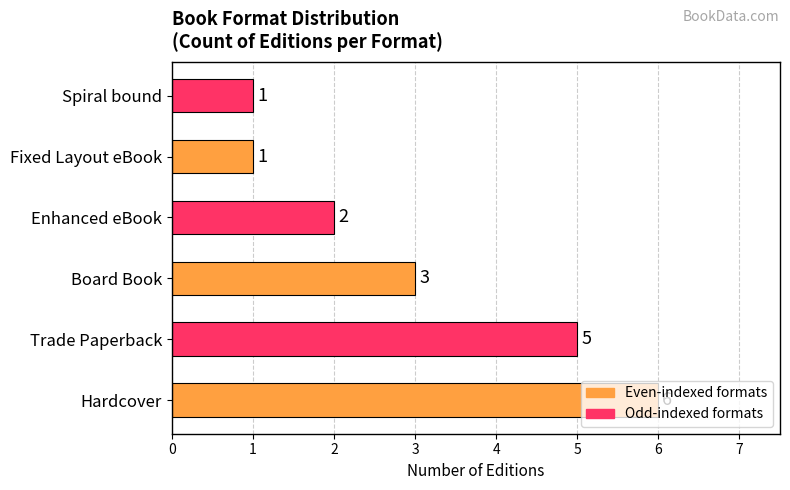

Approximately how many times larger is the value at Hardcover compared to Enhanced eBook?

3.0